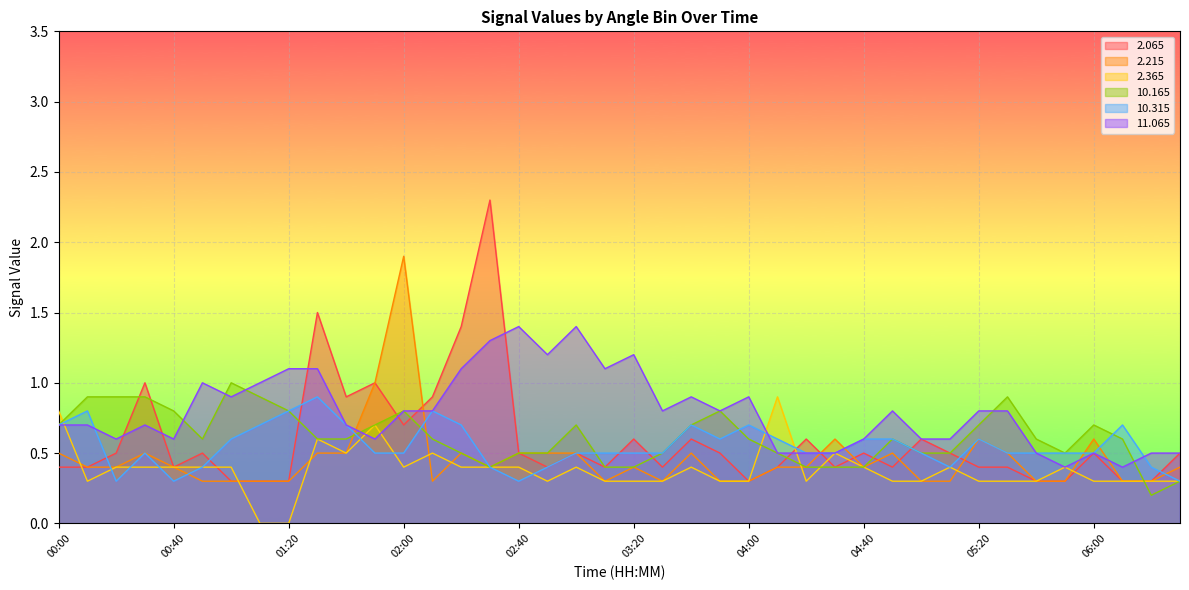

Which category has the highest value across all series?

02:30